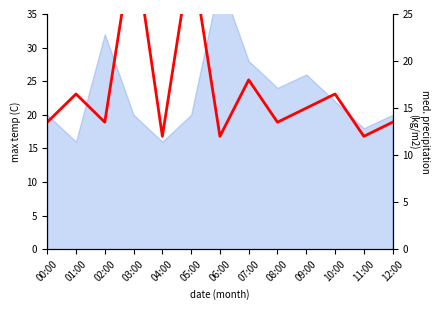

How many data points does each series have?

13